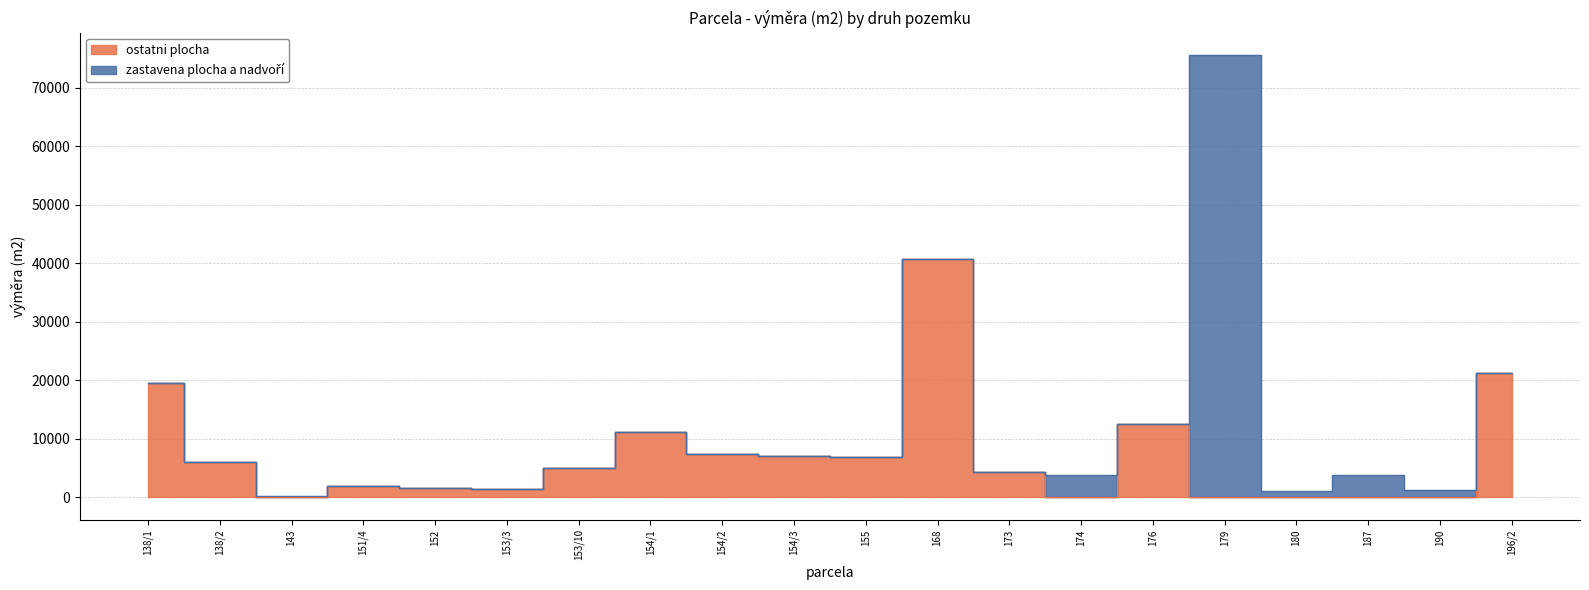

What is the difference between the maximum and second lowest values?

40696